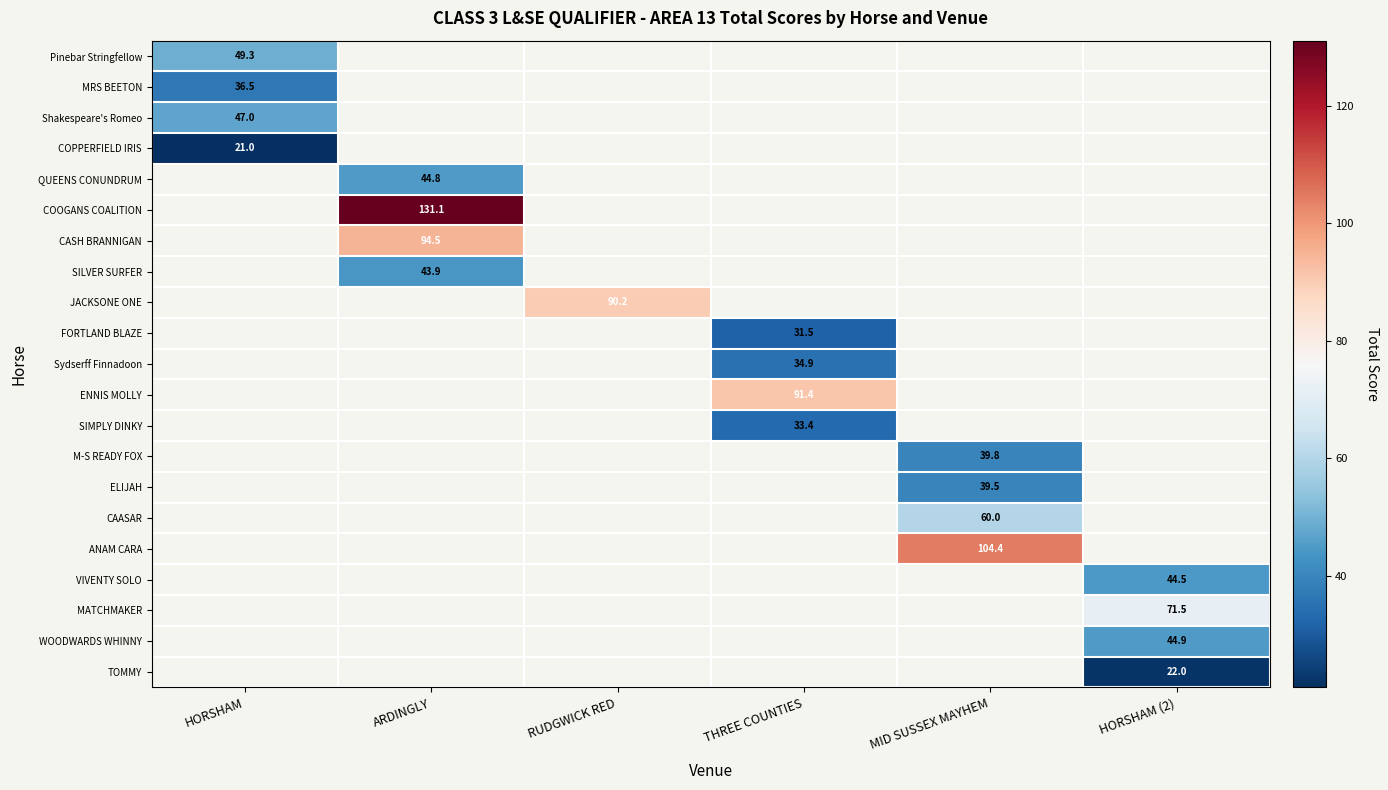

At how many categories does at least one series exceed 58?

5